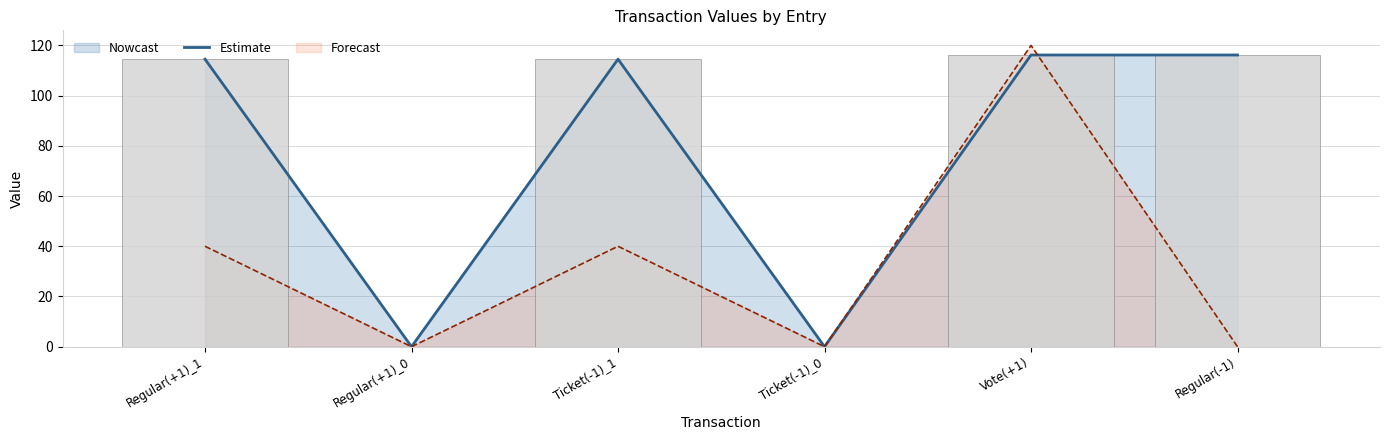

What position from the left is Regular(+1)_0?

2